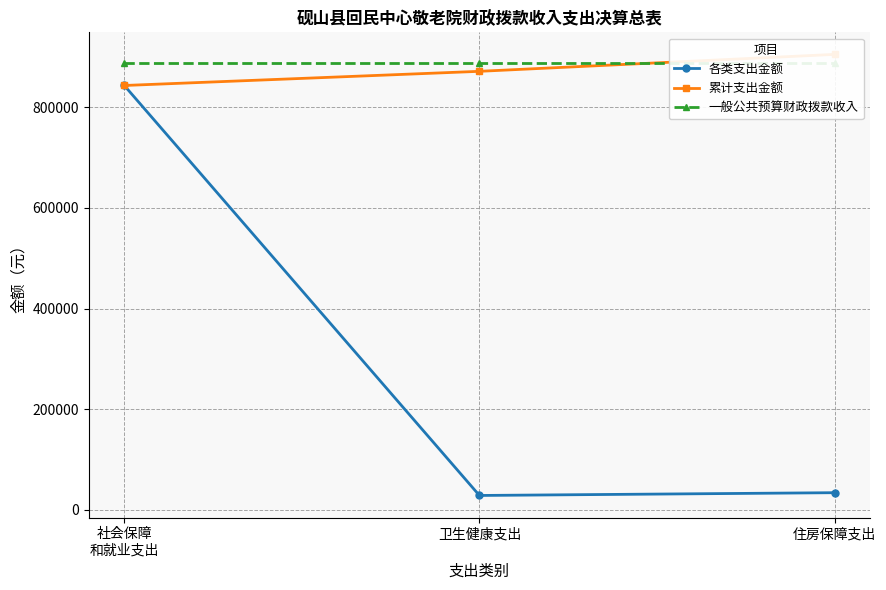

What is the label of the 1st point from the left?

社会保障
和就业支出